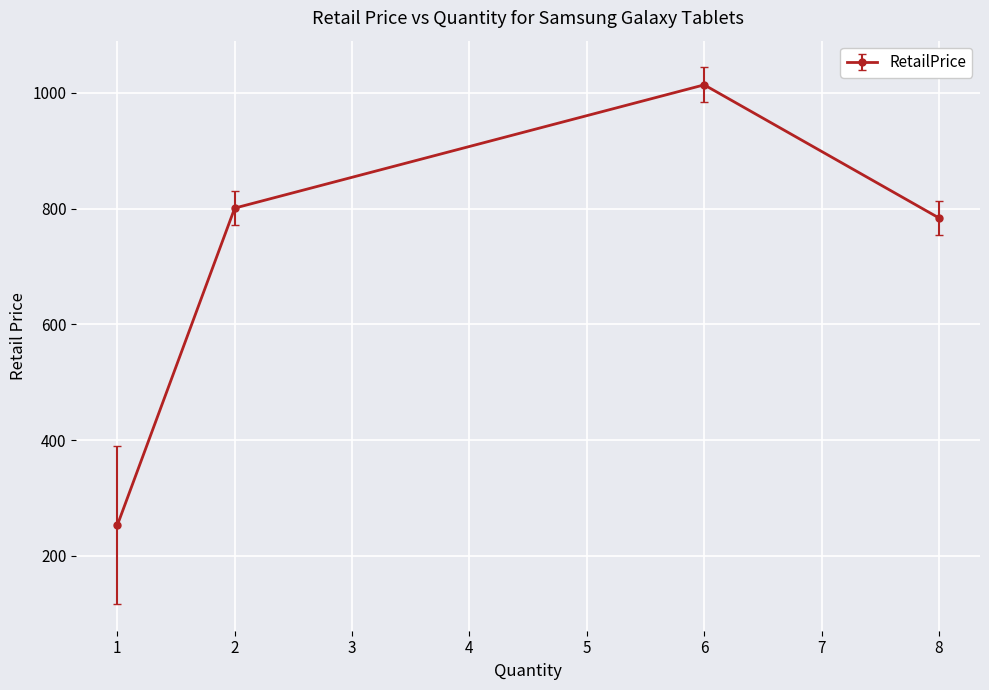

How many data points does each series have?

4